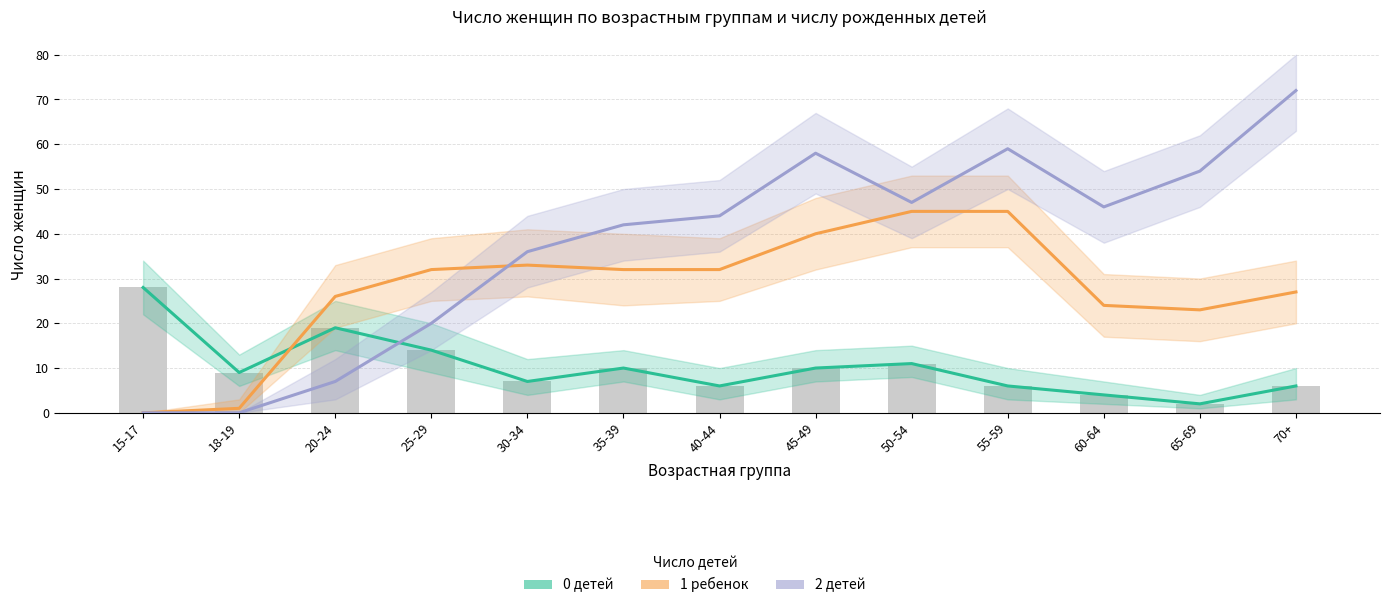

List the labels in order of 0 детей value, largest first.

15-17, 20-24, 25-29, 50-54, 35-39, 45-49, 18-19, 30-34, 40-44, 55-59, 70+, 60-64, 65-69